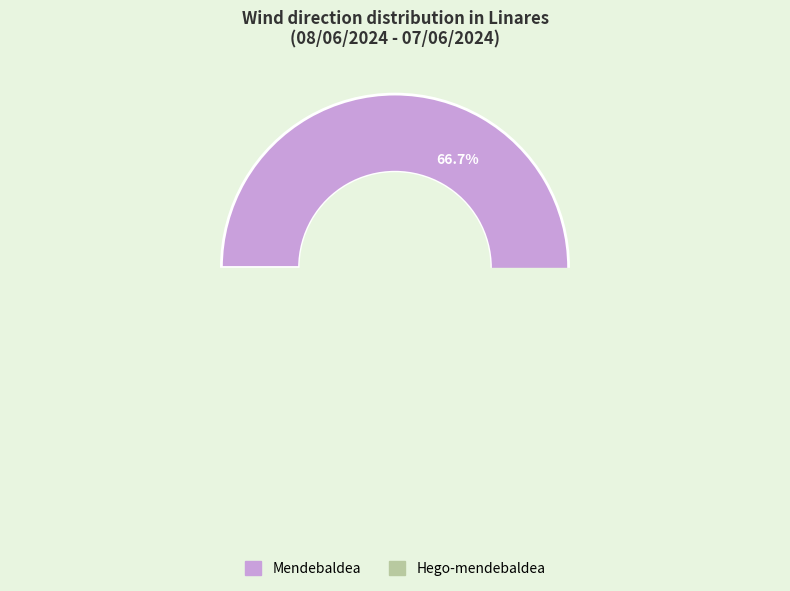

What is the largest slice in the pie chart?

Mendebaldea